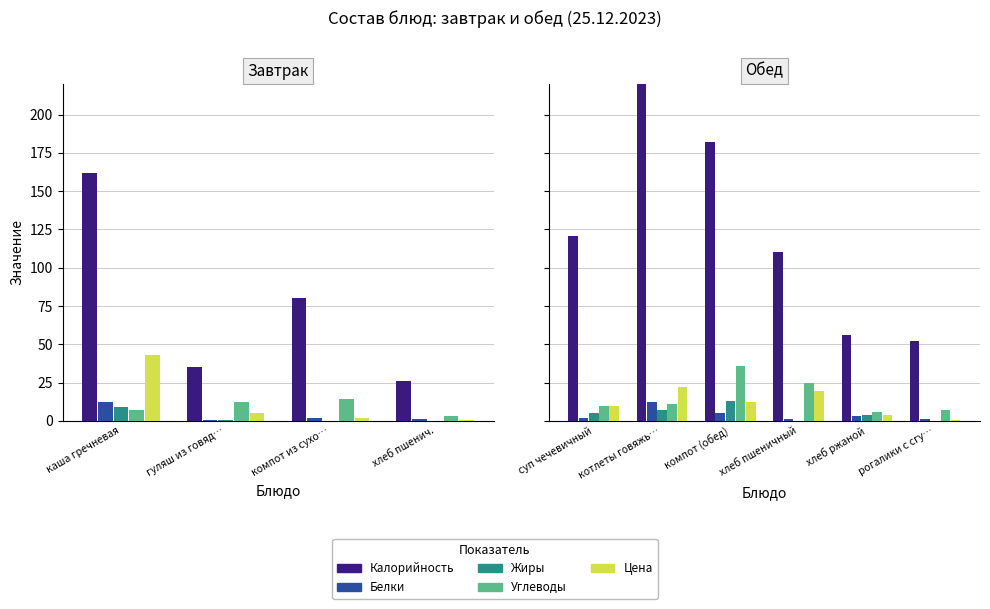

How many groups of bars are there?

6